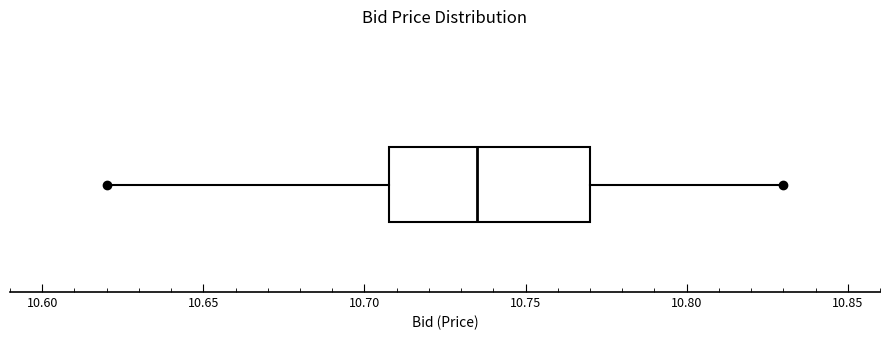

Read this box plot against the x-axis: the position of the median line, the range covered by the box, and the ends of both whiskers. The values are not printed on the chart, so give them approximately, as read against the axis.

median 10.735, box 10.710 to 10.770, whiskers 10.620 to 10.830